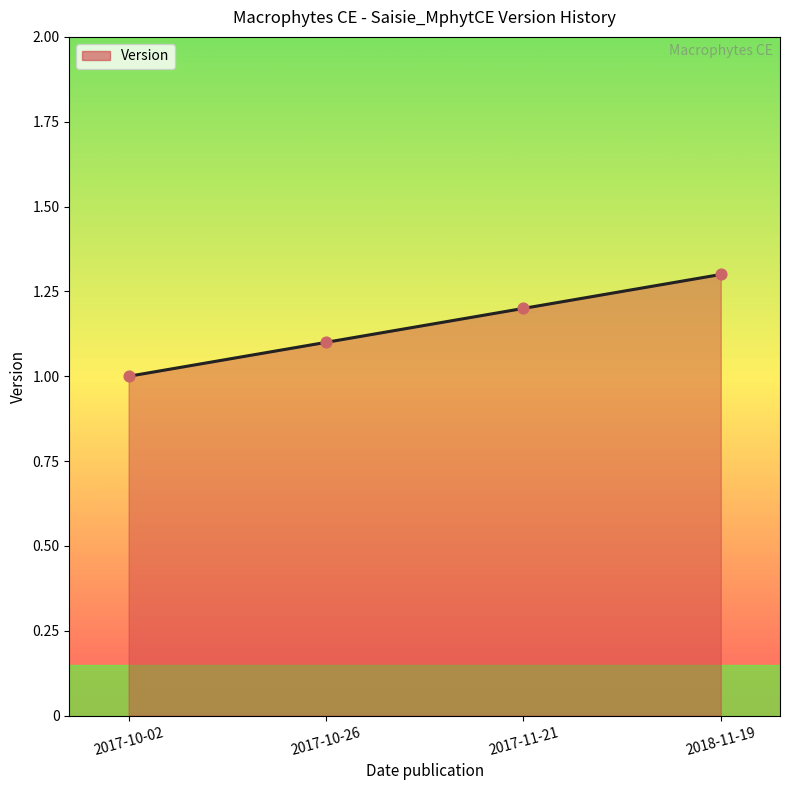

Between 2017-10-02 and 2017-10-26, which is larger?

2017-10-26